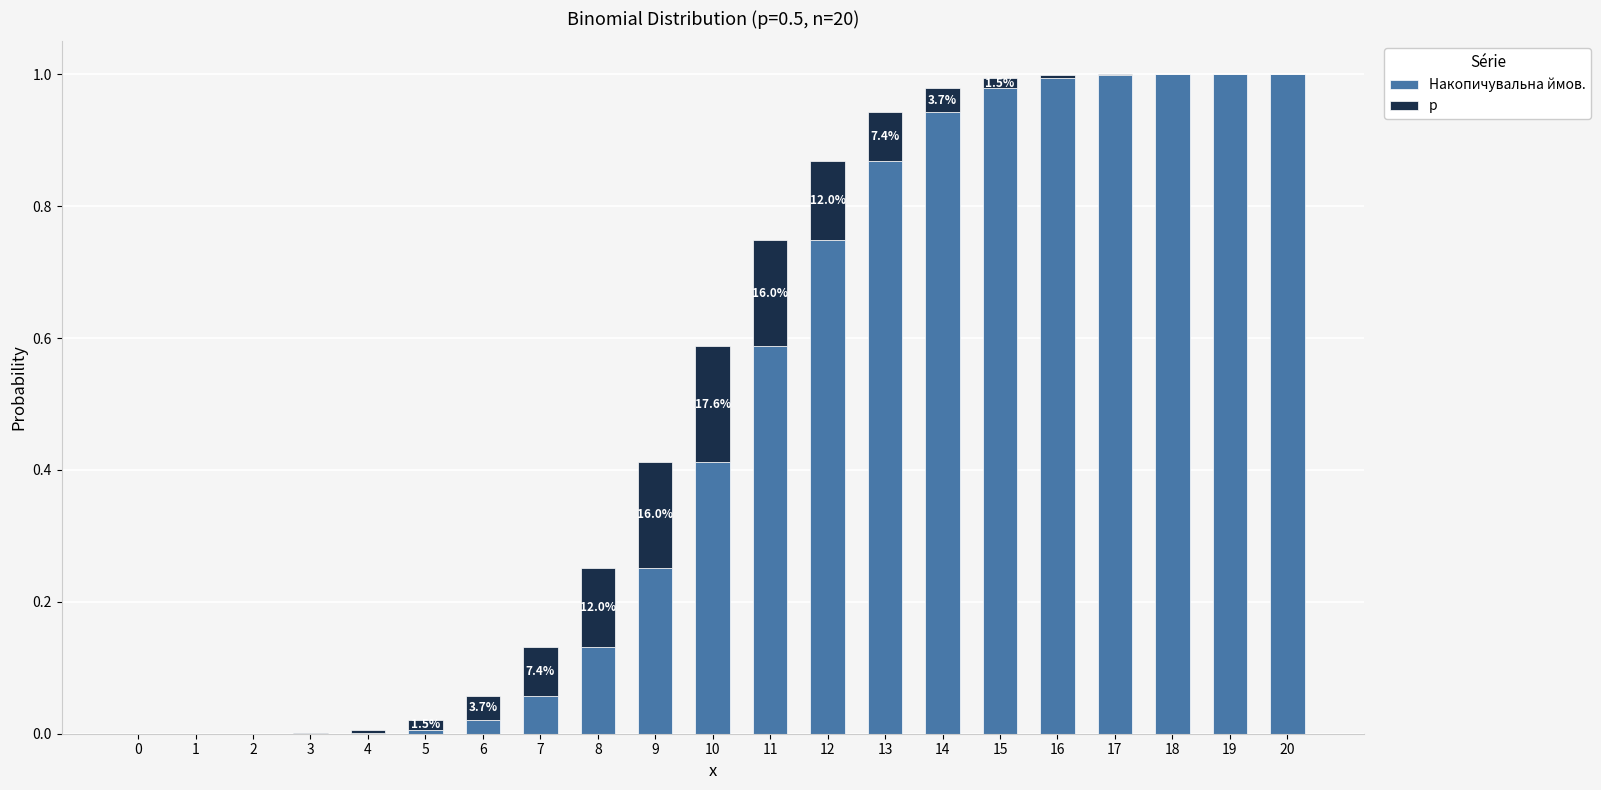

The Накопичувальна ймов. series shows 0.2 at 16. True or false?

False